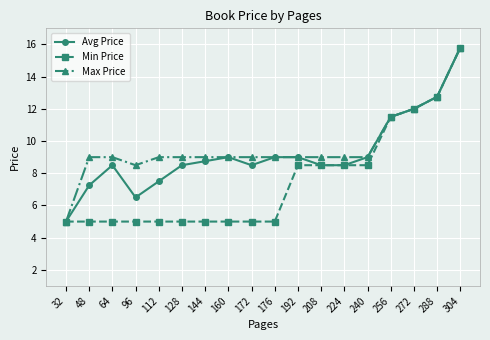

How many categories are shown in the chart?

18